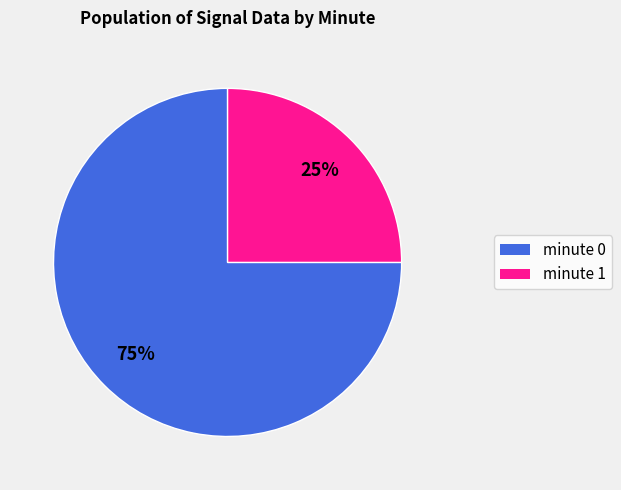

Is it true that minute 1 is 25% of the pie?

True